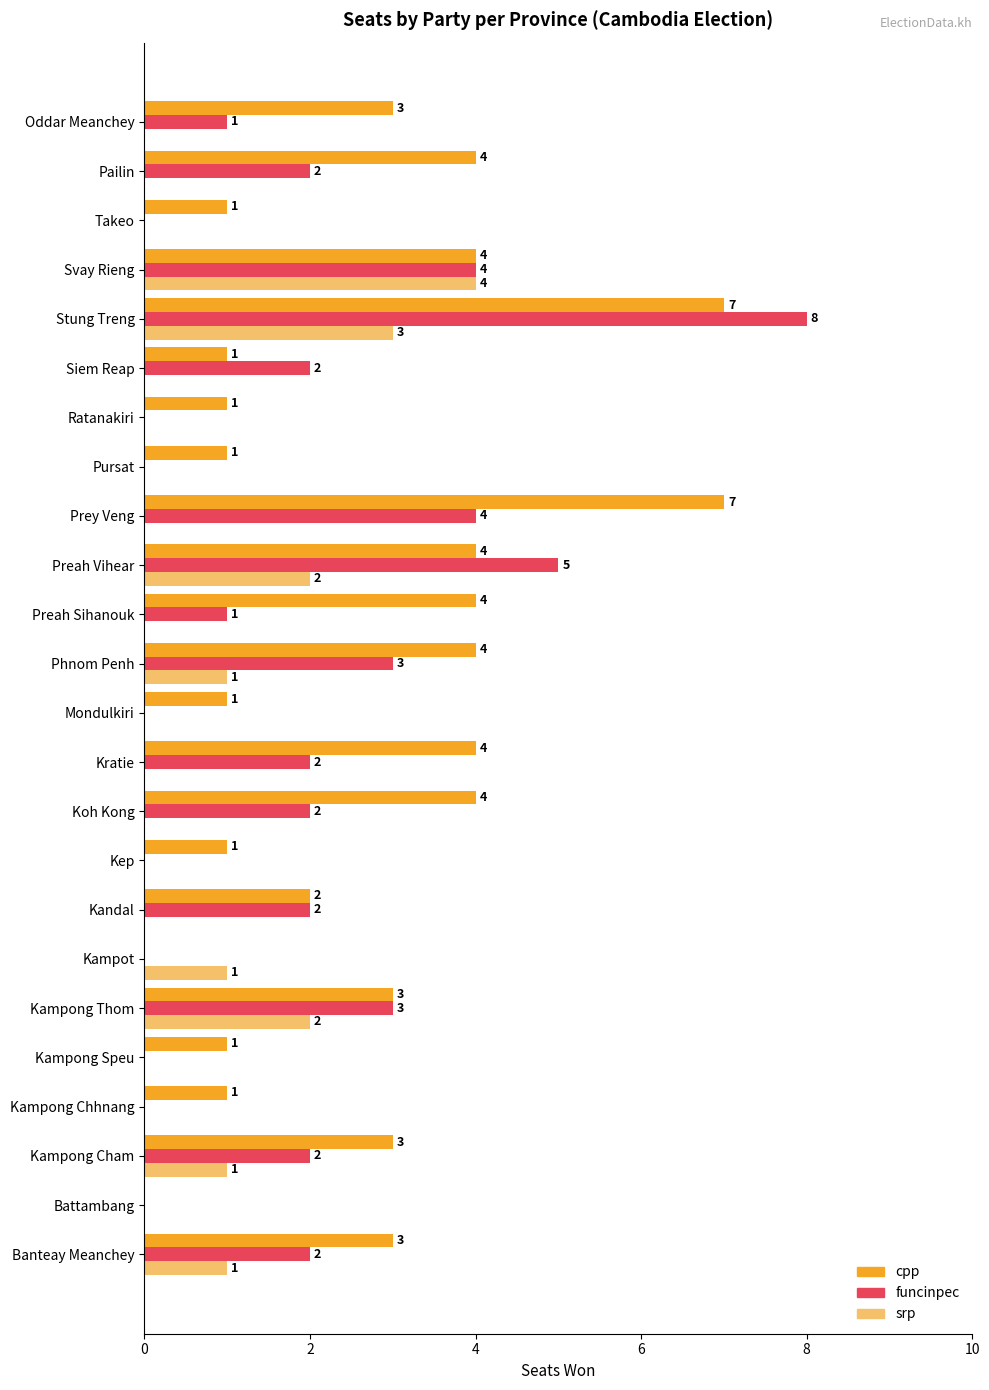

What are all the series names shown in the legend?

cpp, funcinpec, srp